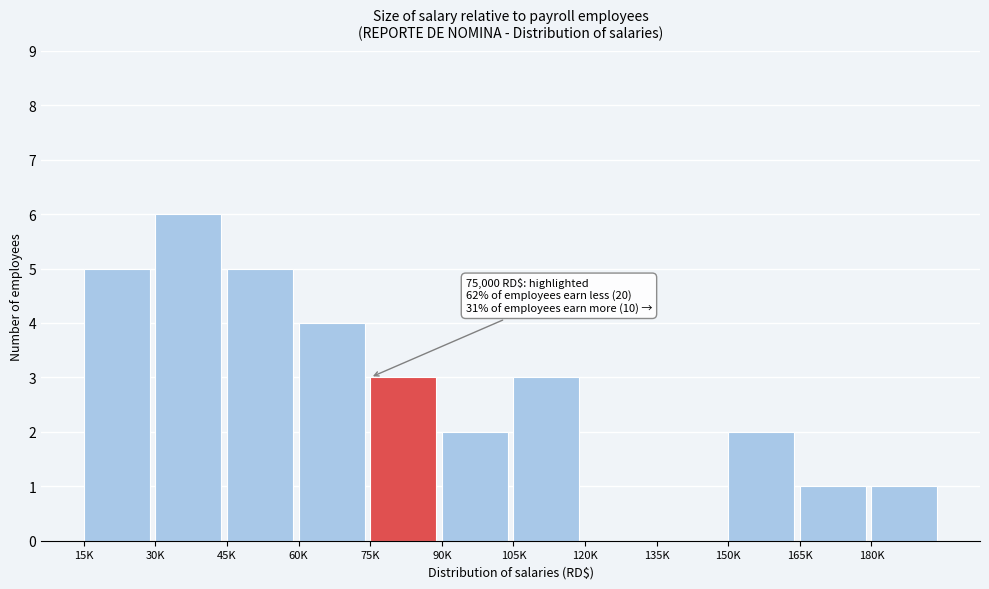

Reading left to right, extract all data points from this chart.

15K=5	30K=6	45K=5	60K=4	75K=3	90K=2	105K=3	120K=0	135K=0	150K=2	165K=1	180K=1